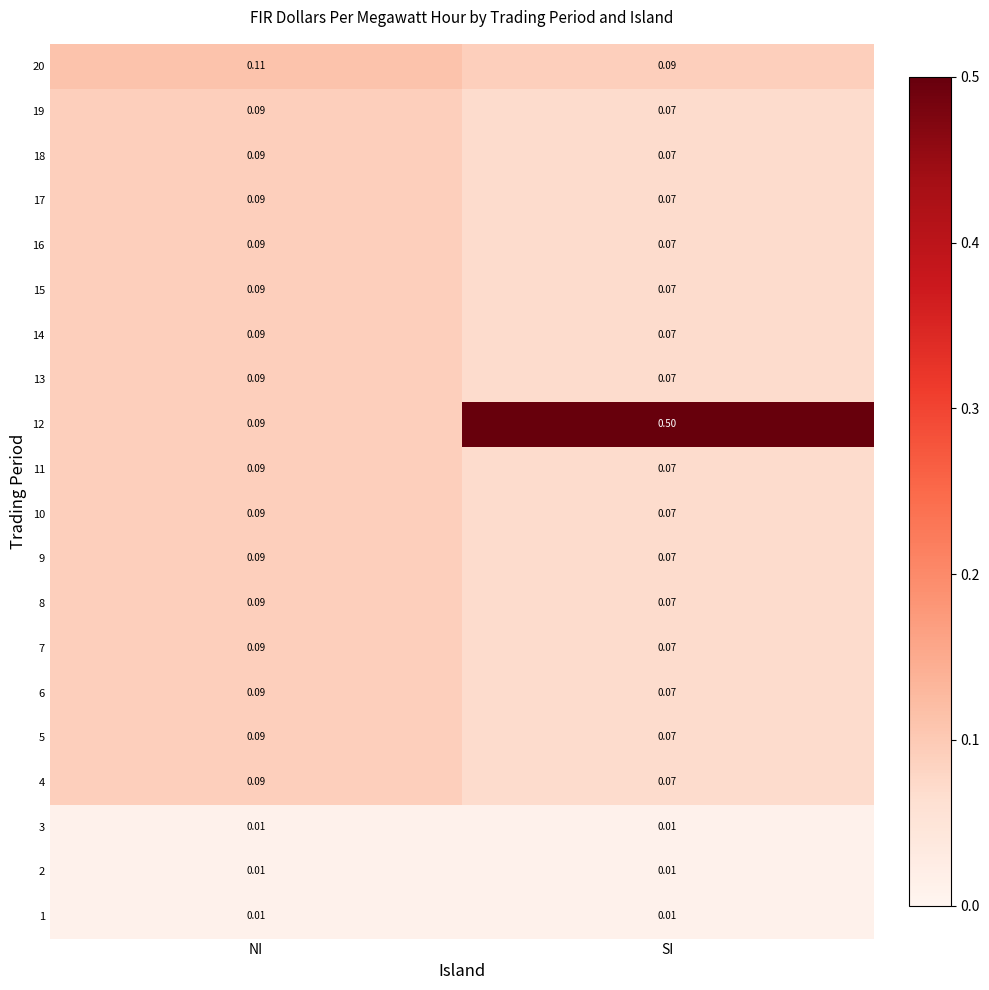

Which series has the largest range (max minus min)?

12